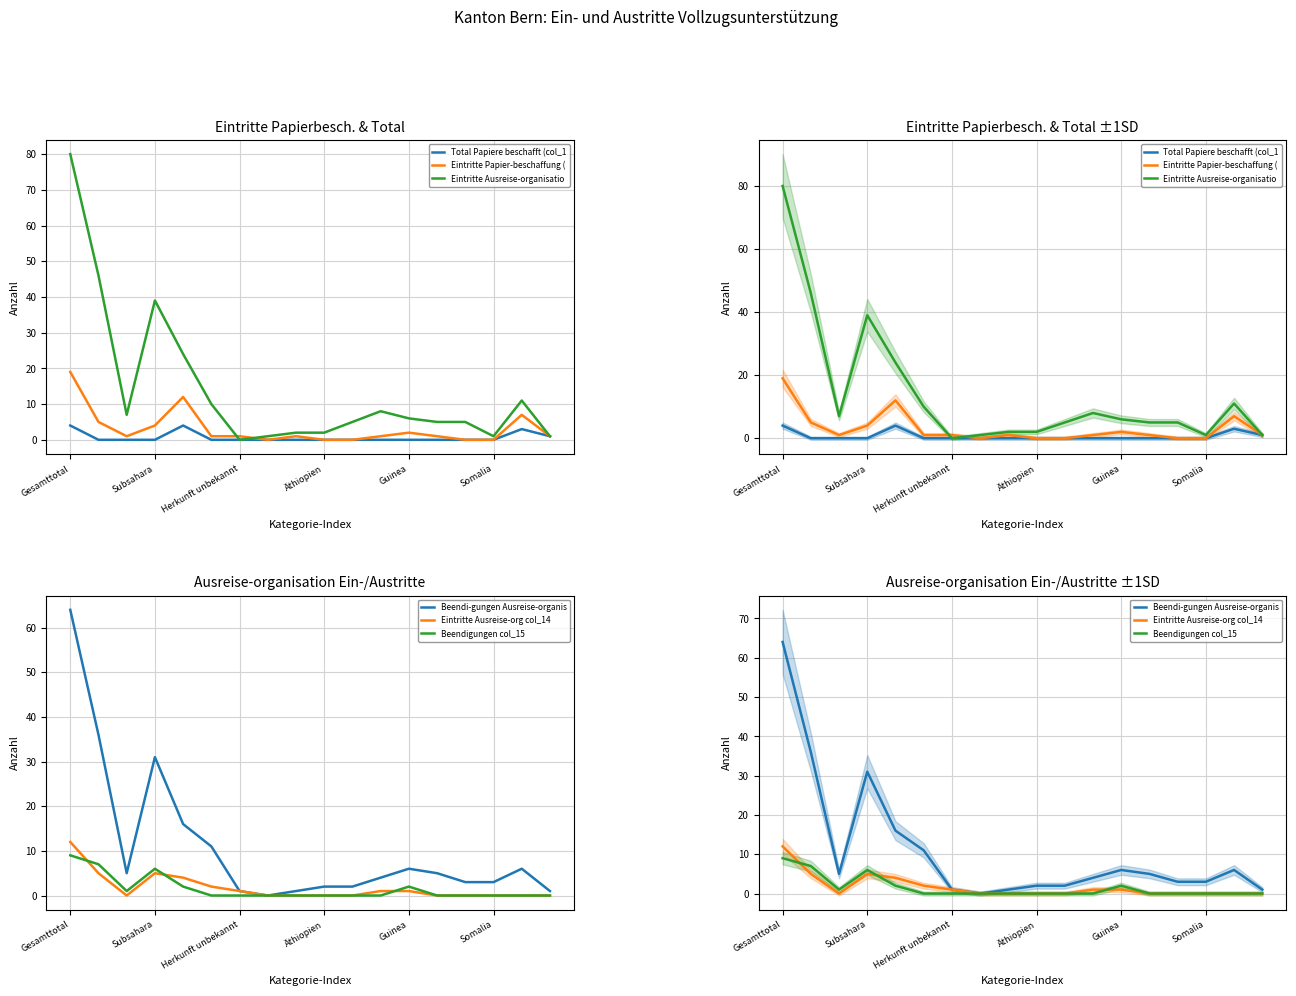

What is the difference between the highest and lowest values at 7?

1